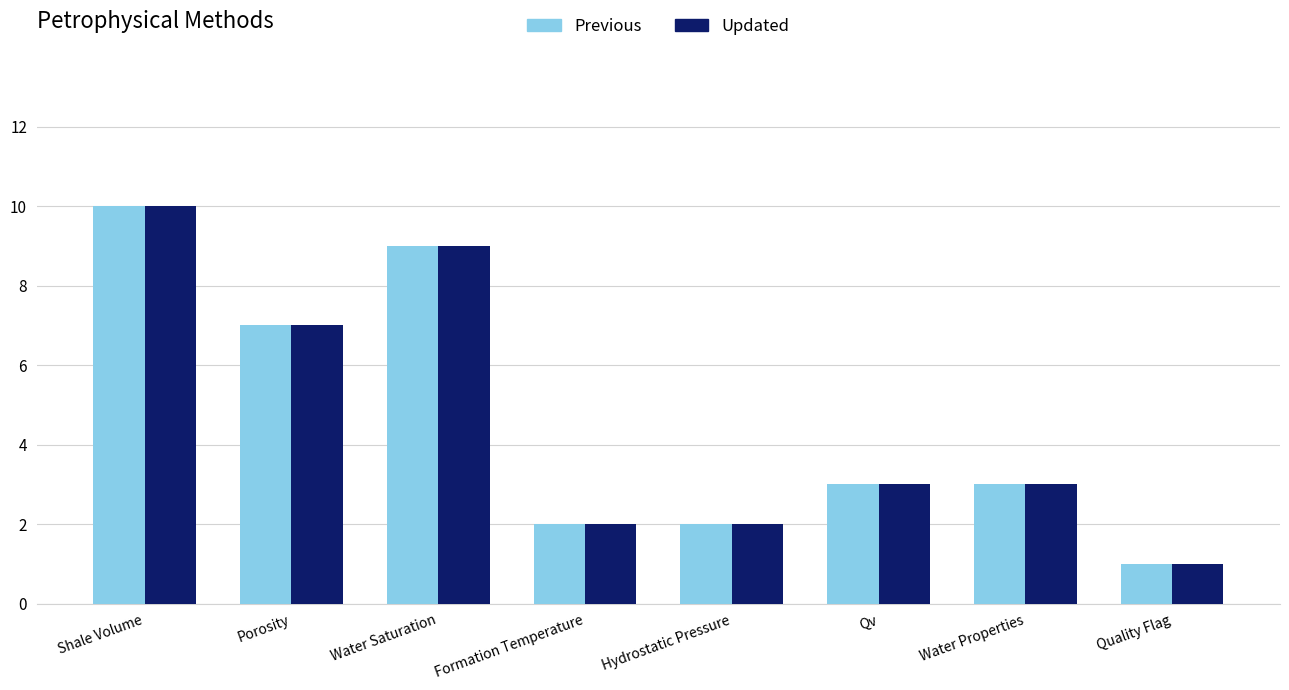

True or false: Updated has a value of 3 at Formation Temperature.

False